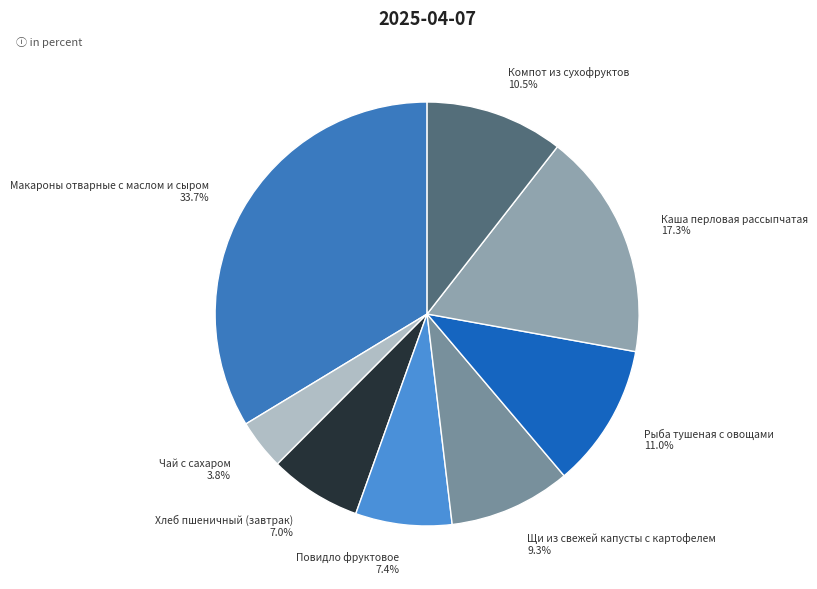

Does Щи из свежей капусты с картофелем account for over 50% of the chart?

No